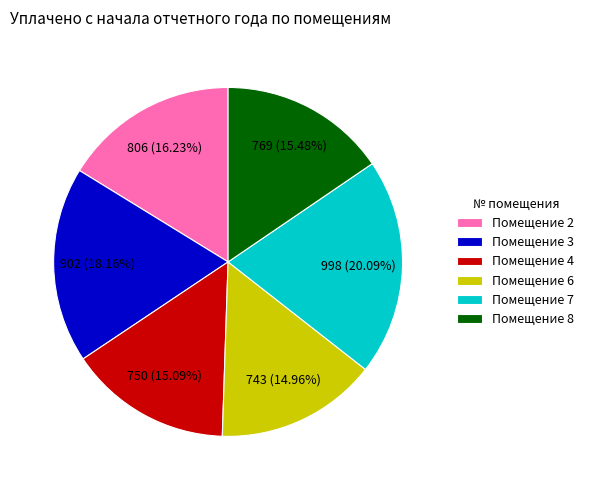

Is there any slice that represents more than half of the pie?

No